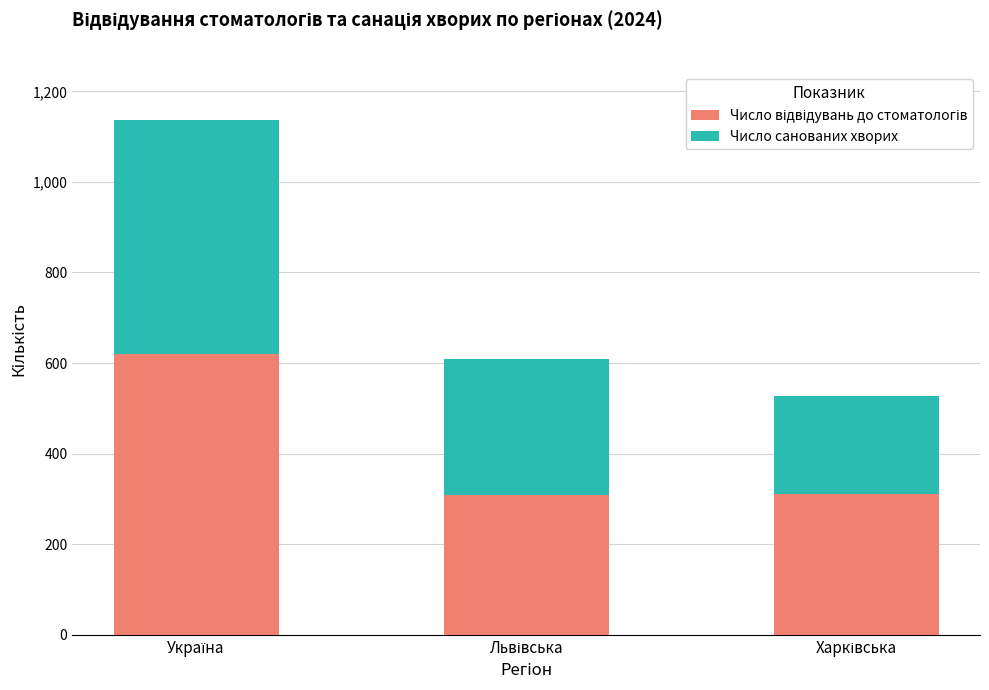

Does the chart contain stacked bars?

Yes